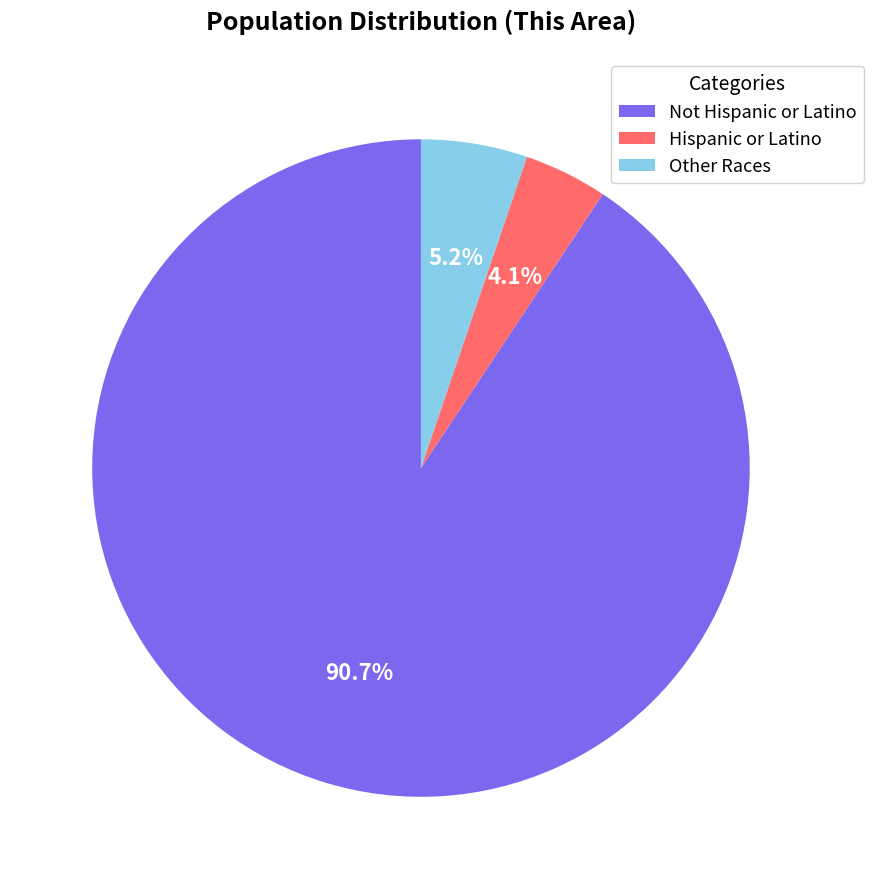

Which slice is the smallest?

Hispanic or Latino